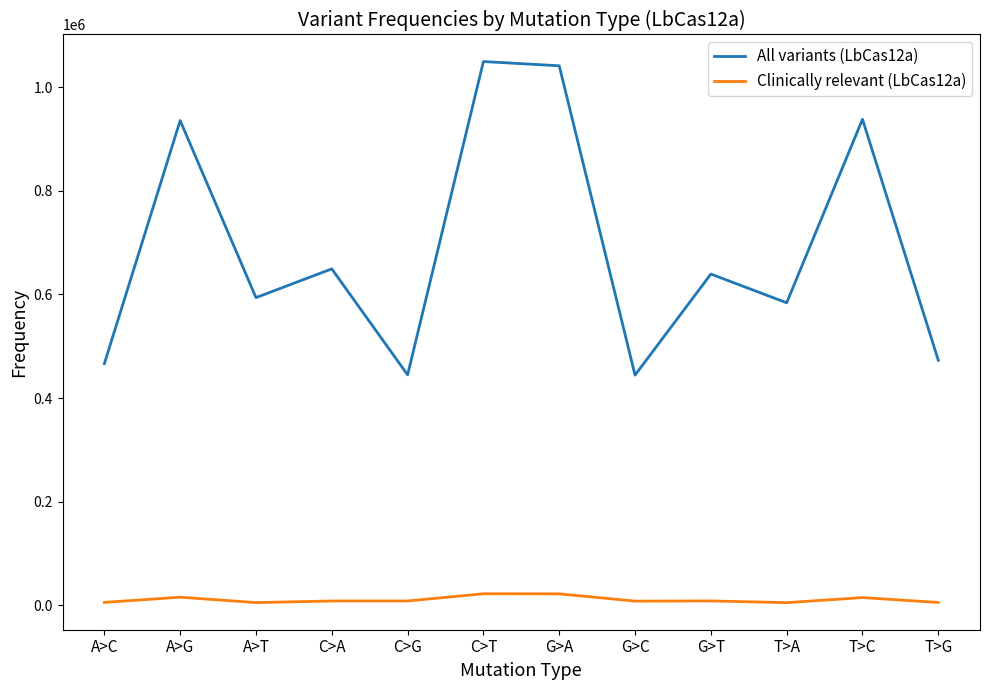

Is the value of All variants (LbCas12a) at A>G greater than the value of Clinically relevant (LbCas12a) at C>T?

Yes